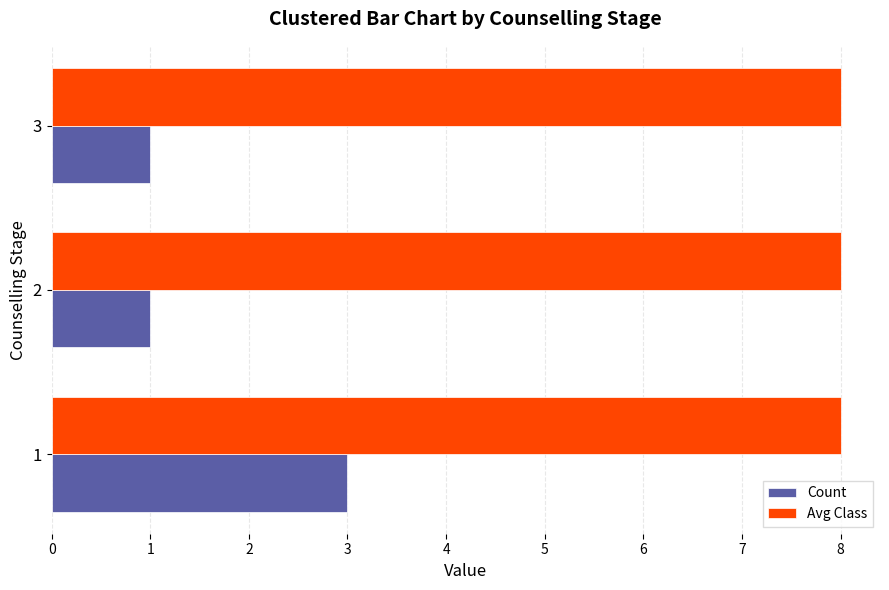

List the series in order of their overall mean, lowest first.

Count, Avg Class